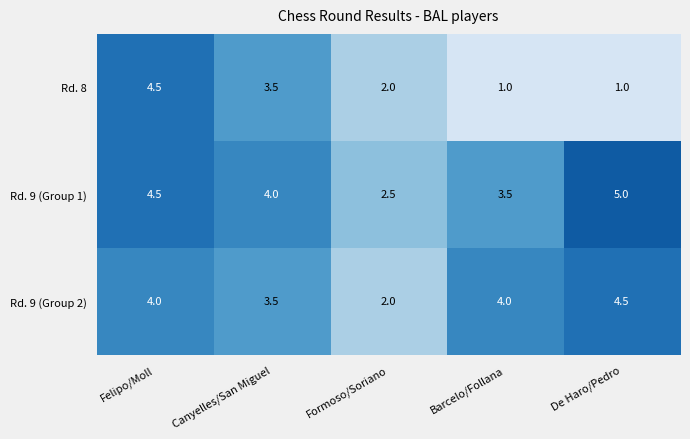

Where does the Rd. 8 series first go above 2?

Felipo/Moll